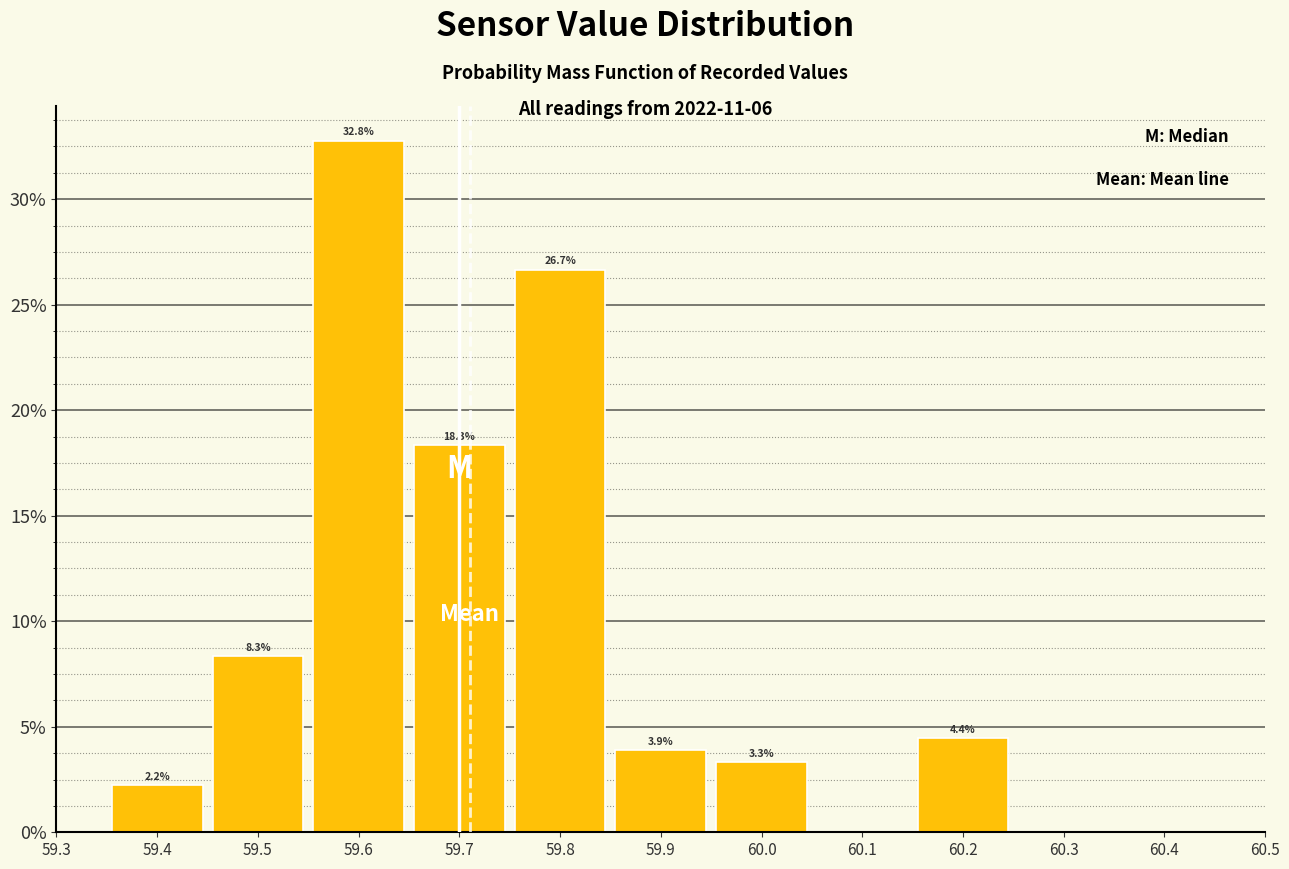

Over which range of the x-axis is the bar tallest?

59.55 to 59.65